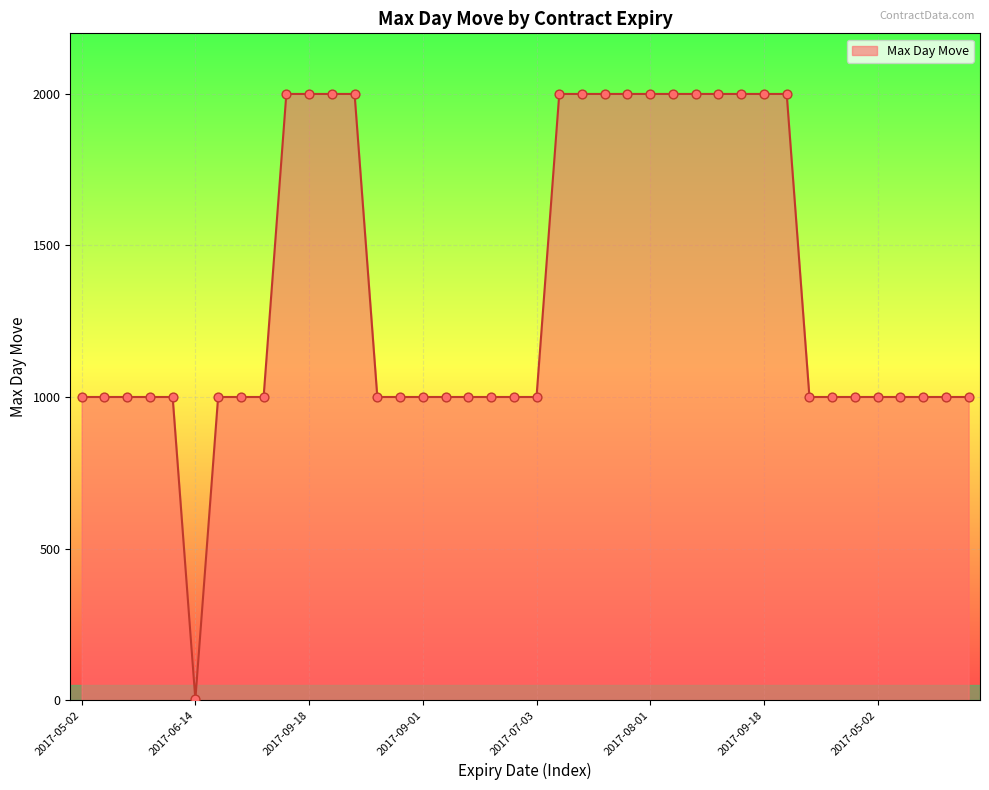

What is the difference between the maximum and minimum values?

1998